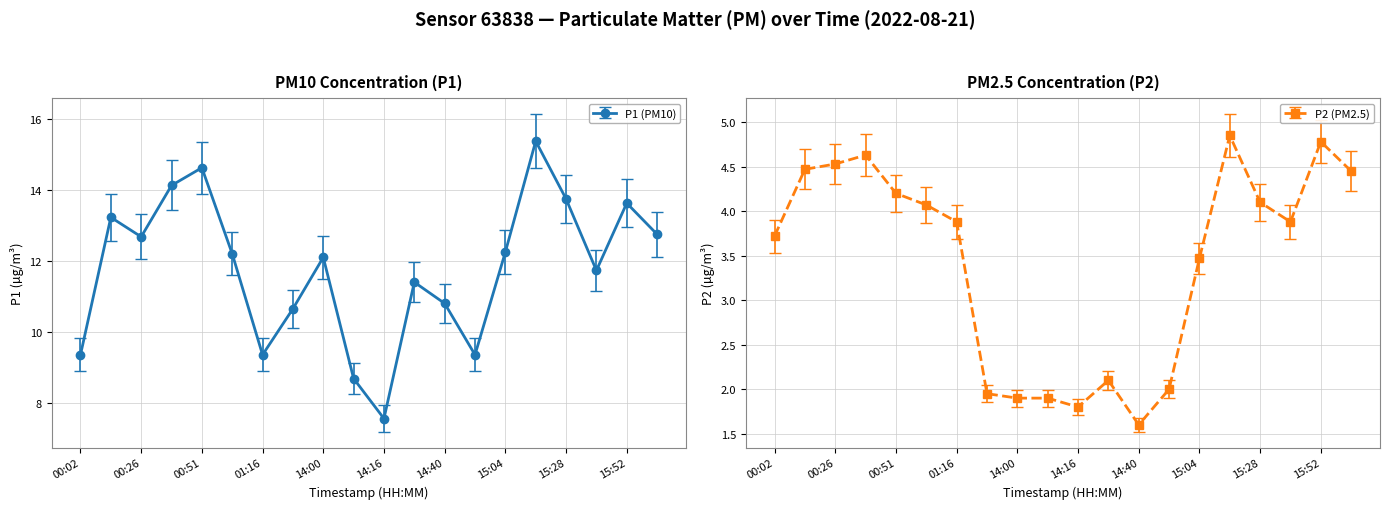

True or false: P1 and P2 intersect in this chart.

False